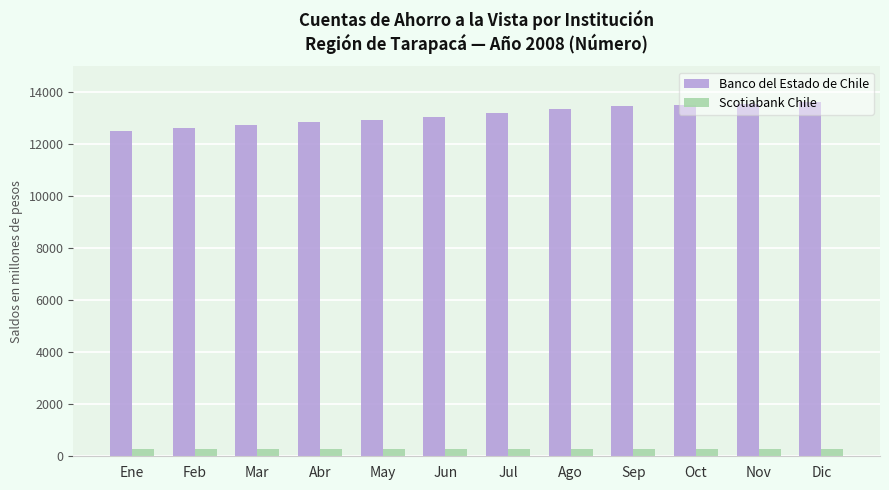

What is the minimum value for Banco del Estado de Chile?

12516